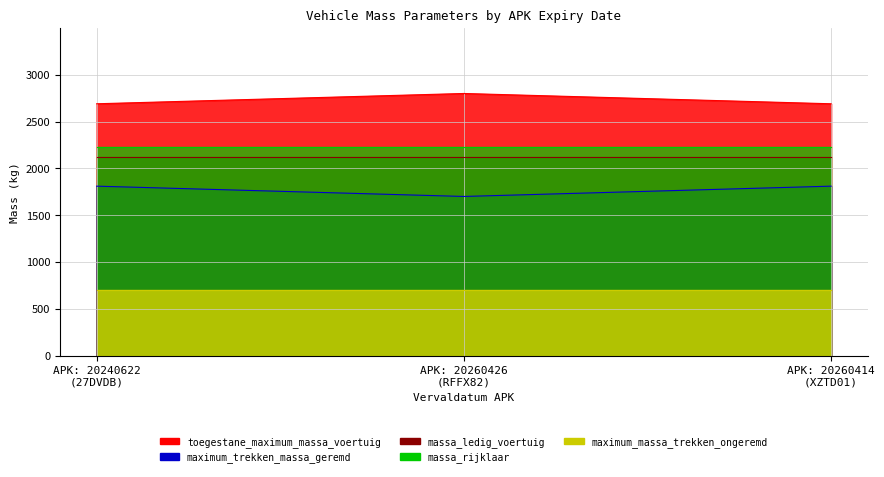

The value of massa_ledig_voertuig at 20260414 is 874. True or false?

False